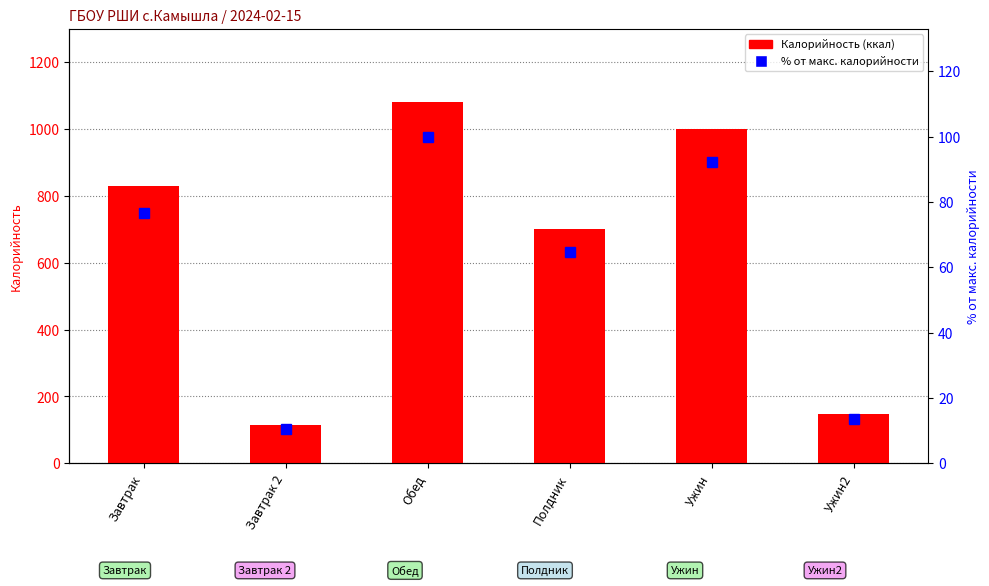

Rank the categories by % от макс. value from lowest to highest.

Завтрак 2, Ужин2, Полдник, Завтрак, Ужин, Обед